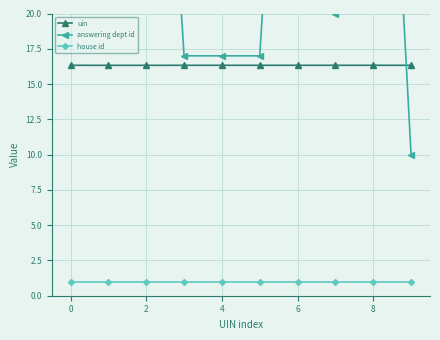

What is the lowest value of the house id series?

1.0